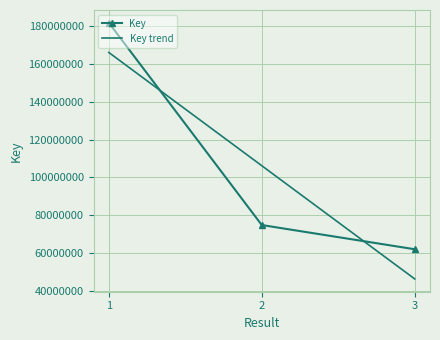

What is the value of the 3rd point from the left?

61977625